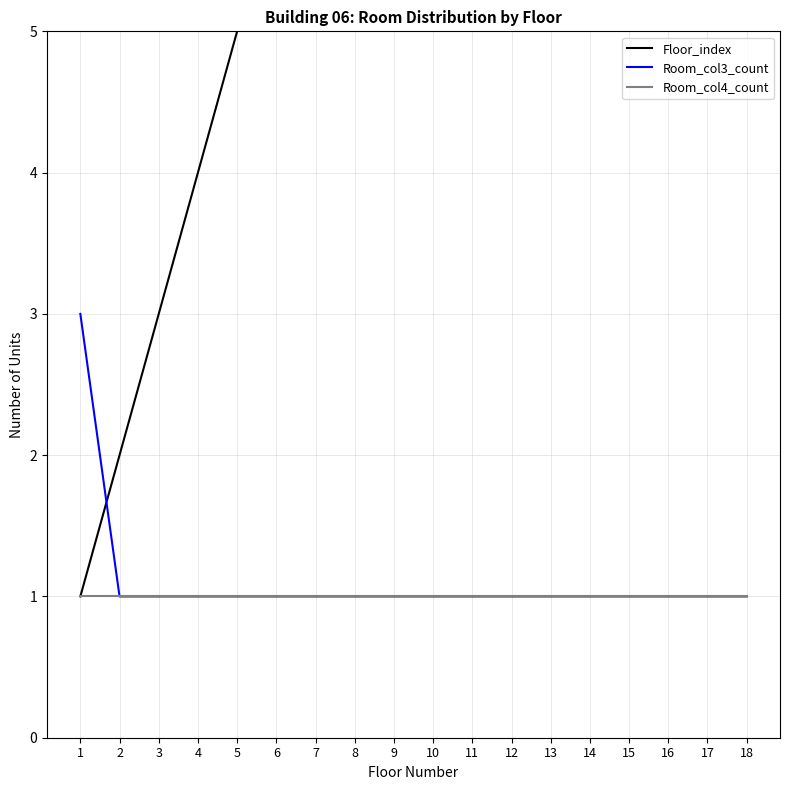

How many data points does each series have?

18